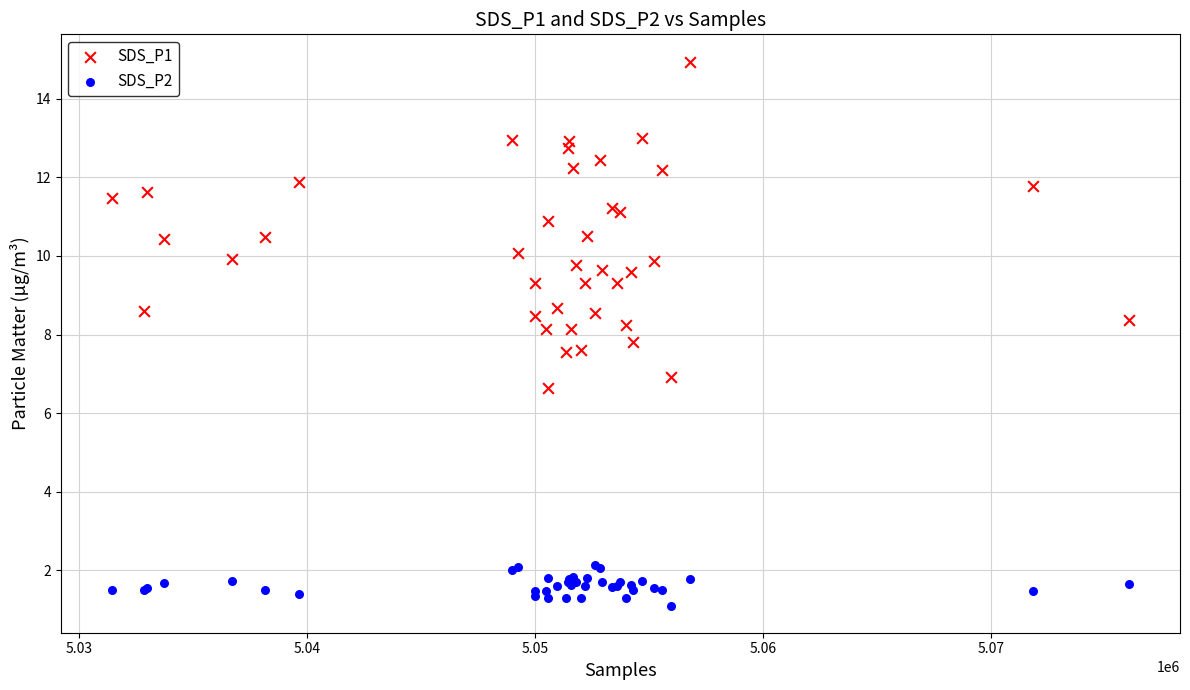

Which series has the widest spread of Y values?

SDS_P1